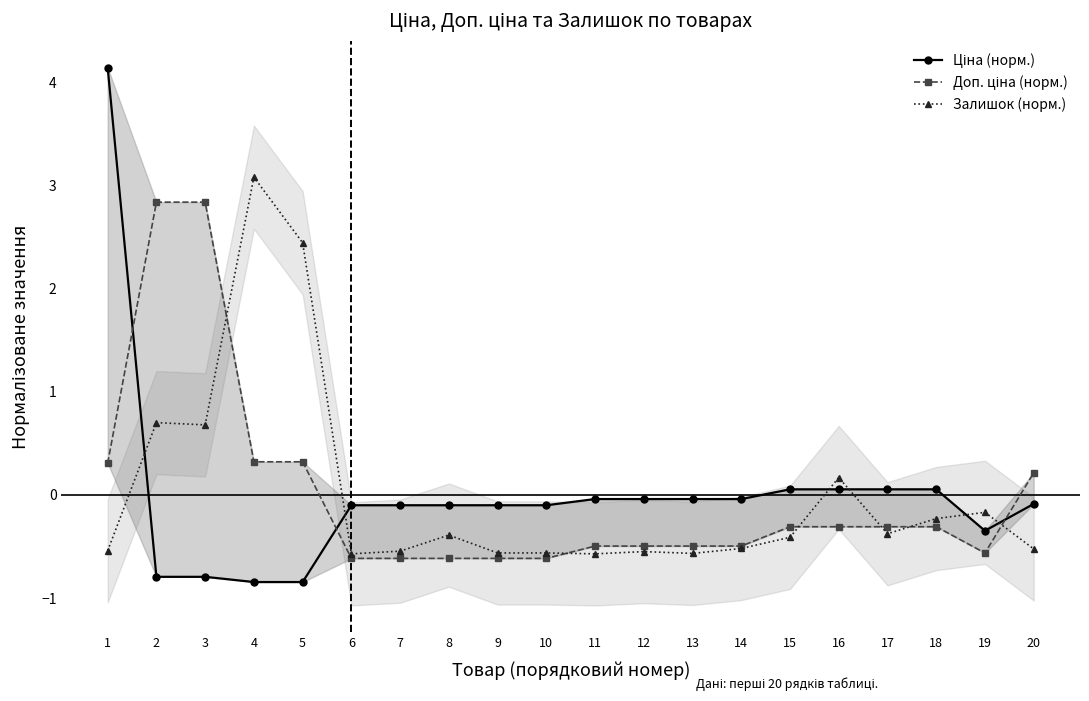

Reading left to right, what are all the values shown in this chart?

Ціна (норм.): 4.1	-0.8	-0.8	-0.8	-0.8	-0.1	-0.1	-0.1	-0.1	-0.1	-0.0	-0.0	-0.0	-0.0	0.1	0.1	0.1	0.1	-0.3	-0.1
Доп. ціна (норм.): 0.3	2.8	2.8	0.3	0.3	-0.6	-0.6	-0.6	-0.6	-0.6	-0.5	-0.5	-0.5	-0.5	-0.3	-0.3	-0.3	-0.3	-0.6	0.2
Залишок (норм.): -0.5	0.7	0.7	3.1	2.4	-0.6	-0.5	-0.4	-0.6	-0.6	-0.6	-0.5	-0.6	-0.5	-0.4	0.2	-0.4	-0.2	-0.2	-0.5